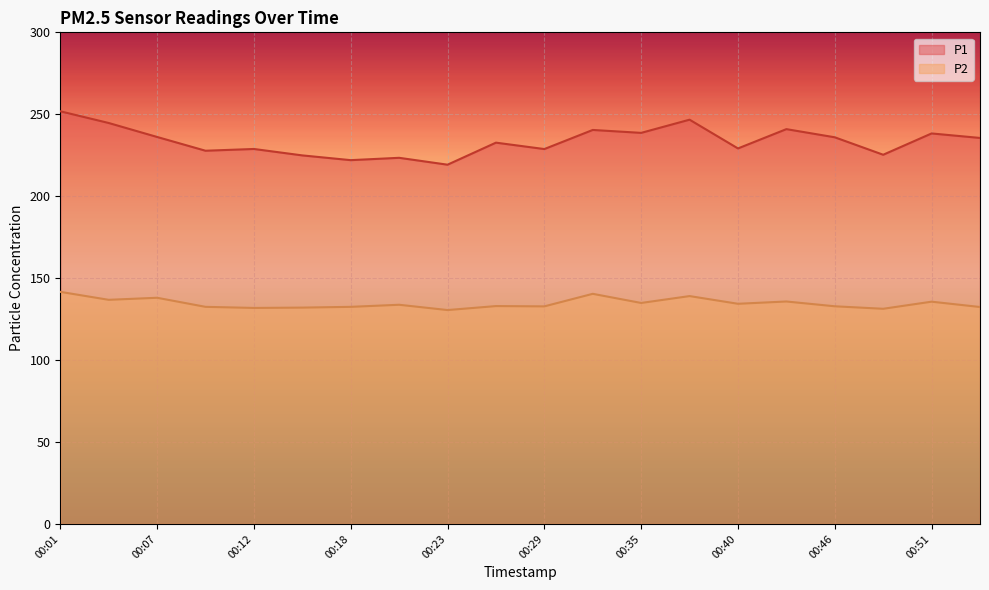

What is the total value across all series at 00:04?

381.5